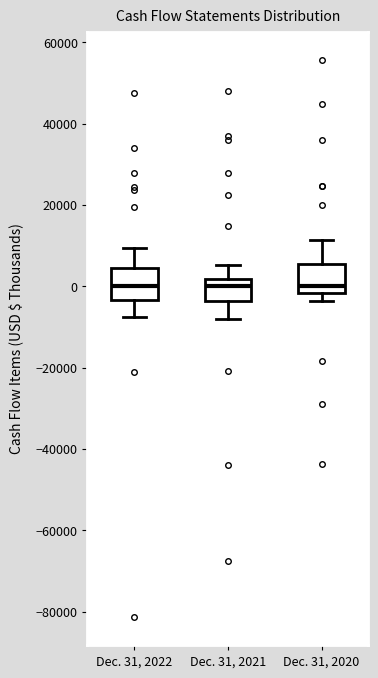

Reading left to right, transcribe this box plot: for each box, give where its median line is, the range the box spans, and where its two whiskers end, as read against the y-axis. The values are not printed on the chart, so give them approximately, as read against the axis.

Dec. 31, 2022: median 0, box -4000 to 4000, whiskers -8000 to 10000
Dec. 31, 2021: median 0, box -4000 to 2000, whiskers -8000 to 6000
Dec. 31, 2020: median 0, box -2000 to 6000, whiskers -4000 to 12000